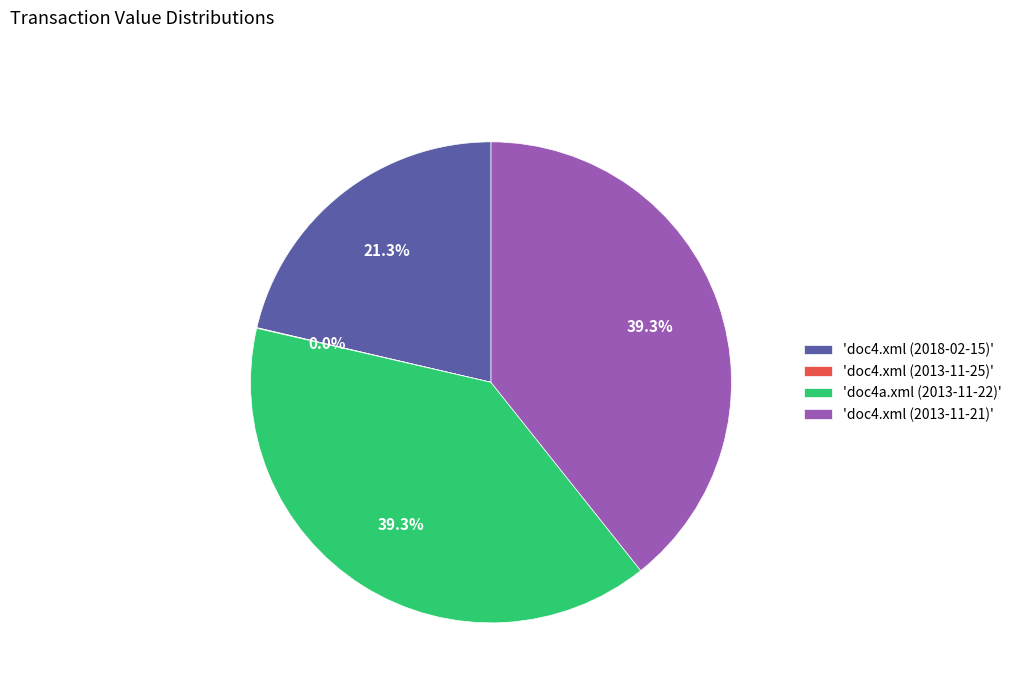

Does any single category account for the majority?

No